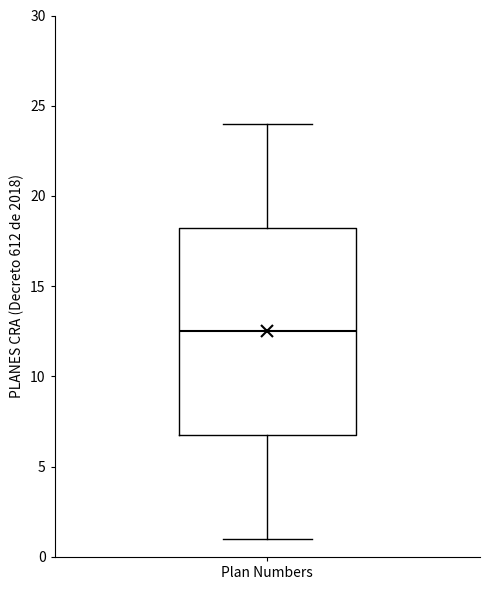

Where is the lower edge of the box for Plan Numbers on the y-axis? The values are not printed on the chart, so give them approximately, as read against the axis.

7.0